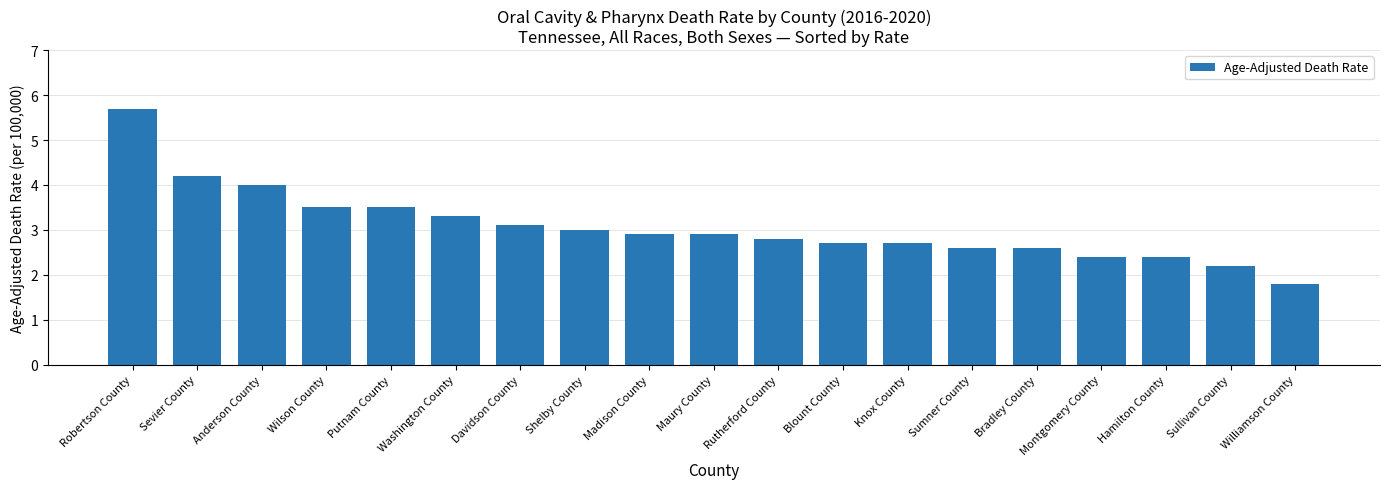

Is it true that the value at Bradley County is 0.6?

False